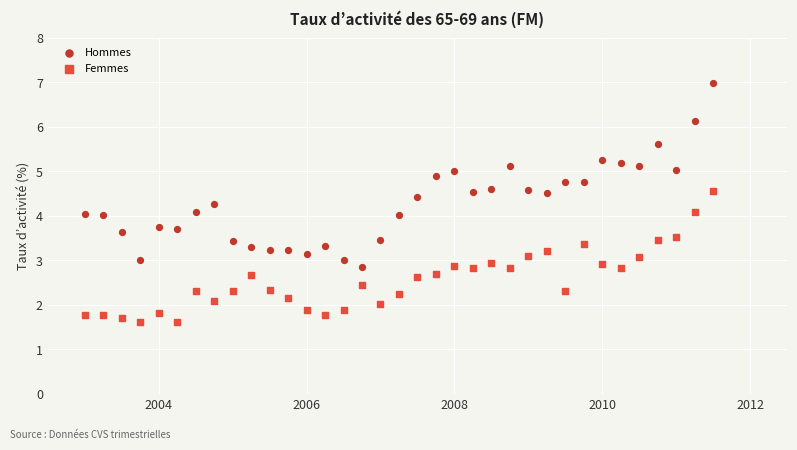

Which series has the widest spread of Y values?

Hommes